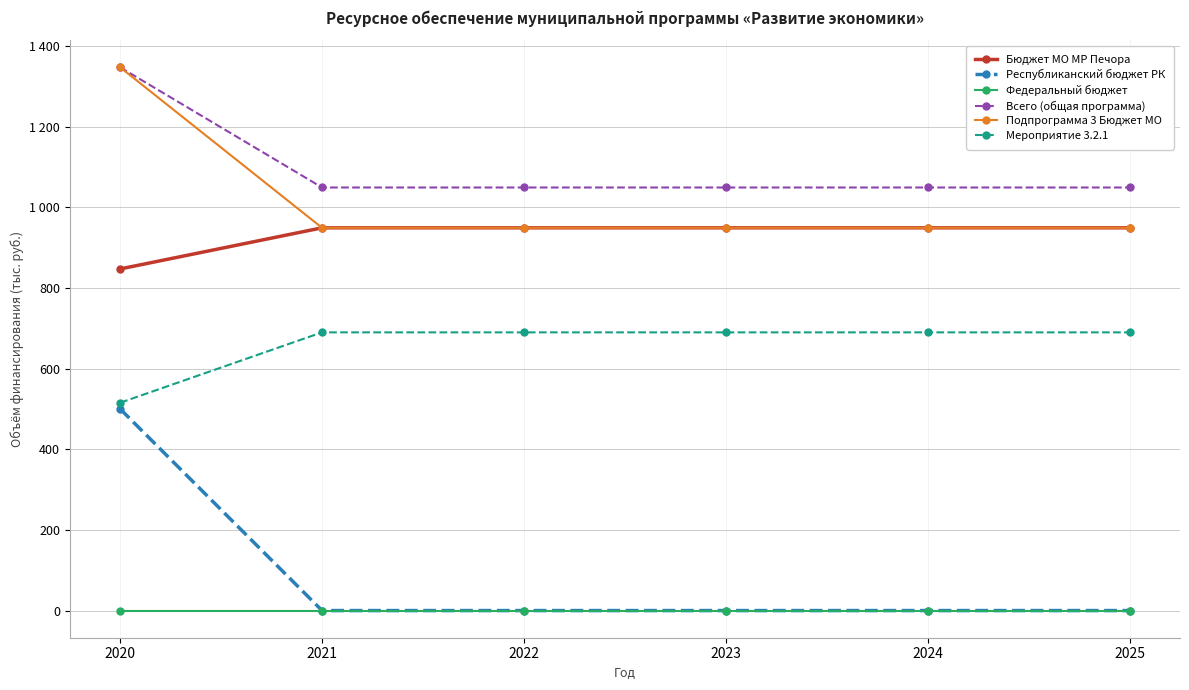

What are all the series names shown in the legend?

Бюджет МО МР Печора, Республиканский бюджет РК, Федеральный бюджет, Всего (общая программа), Подпрограмма 3 Бюджет МО, Мероприятие 3.2.1